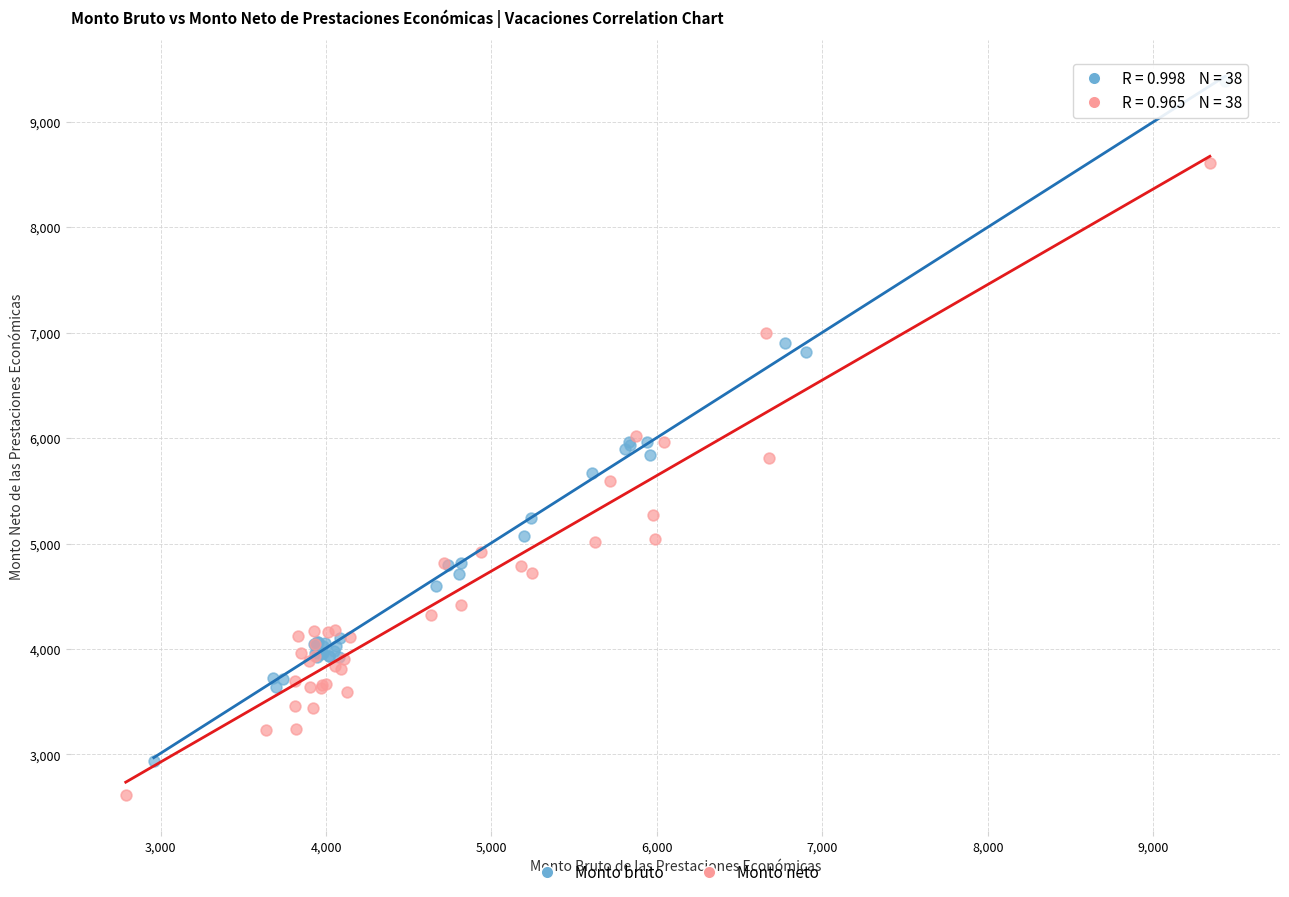

Which series has the largest Y range (max minus min)?

Monto bruto